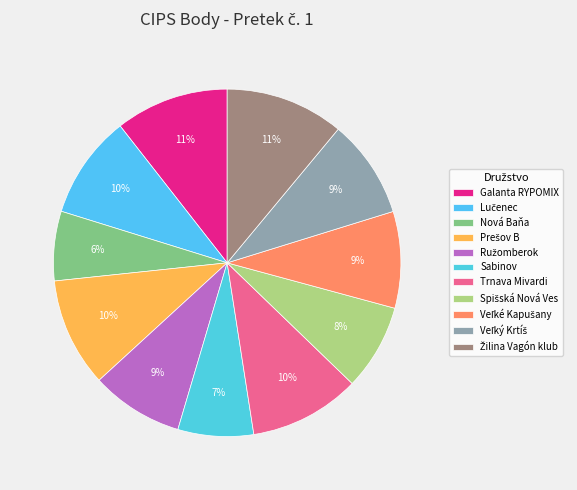

Count the number of slices in the pie.

11